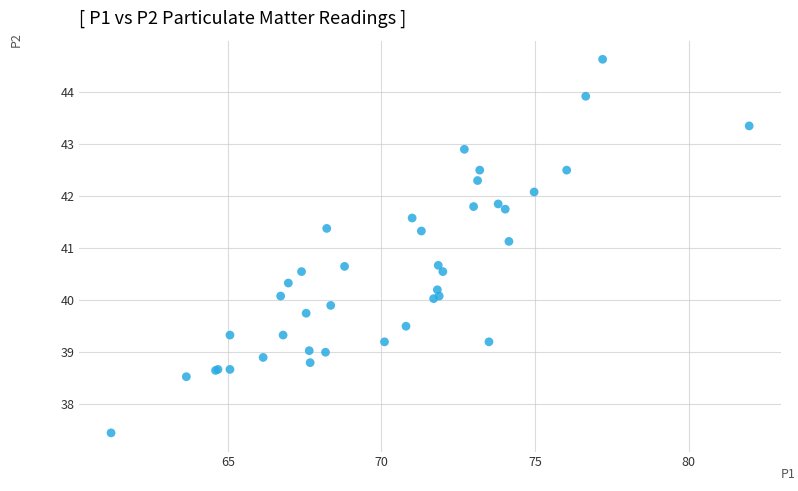

What Y value in the scatter plot is closest to 41?

41.1